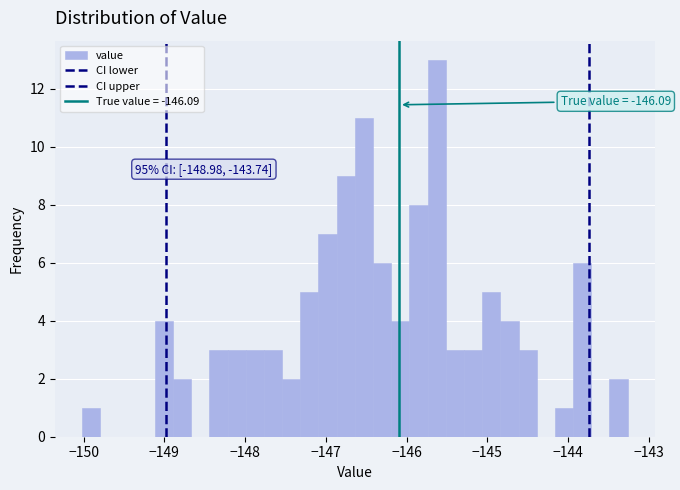

Read against the x-axis, roughly where is the centre of the tallest bar?

-145.6